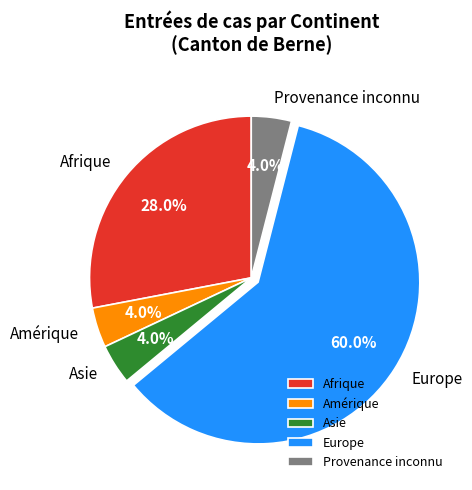

Which category has the biggest portion of the pie?

Europe